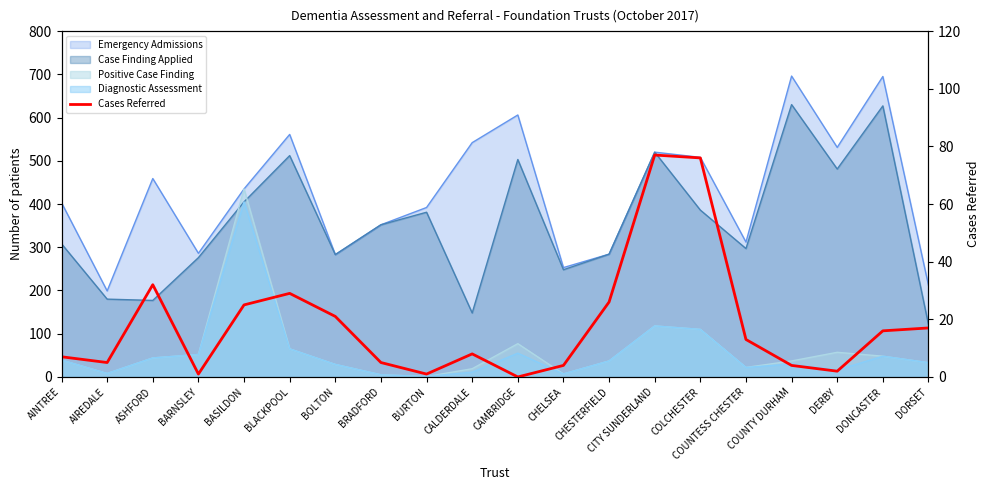

Rank the categories by value from highest to lowest.

CITY SUNDERLAND, COLCHESTER, ASHFORD, BLACKPOOL, CHESTERFIELD, BASILDON, BOLTON, DORSET, DONCASTER, COUNTESS CHESTER, CALDERDALE, AINTREE, AIREDALE, BRADFORD, CHELSEA, COUNTY DURHAM, DERBY, BARNSLEY, BURTON, CAMBRIDGE